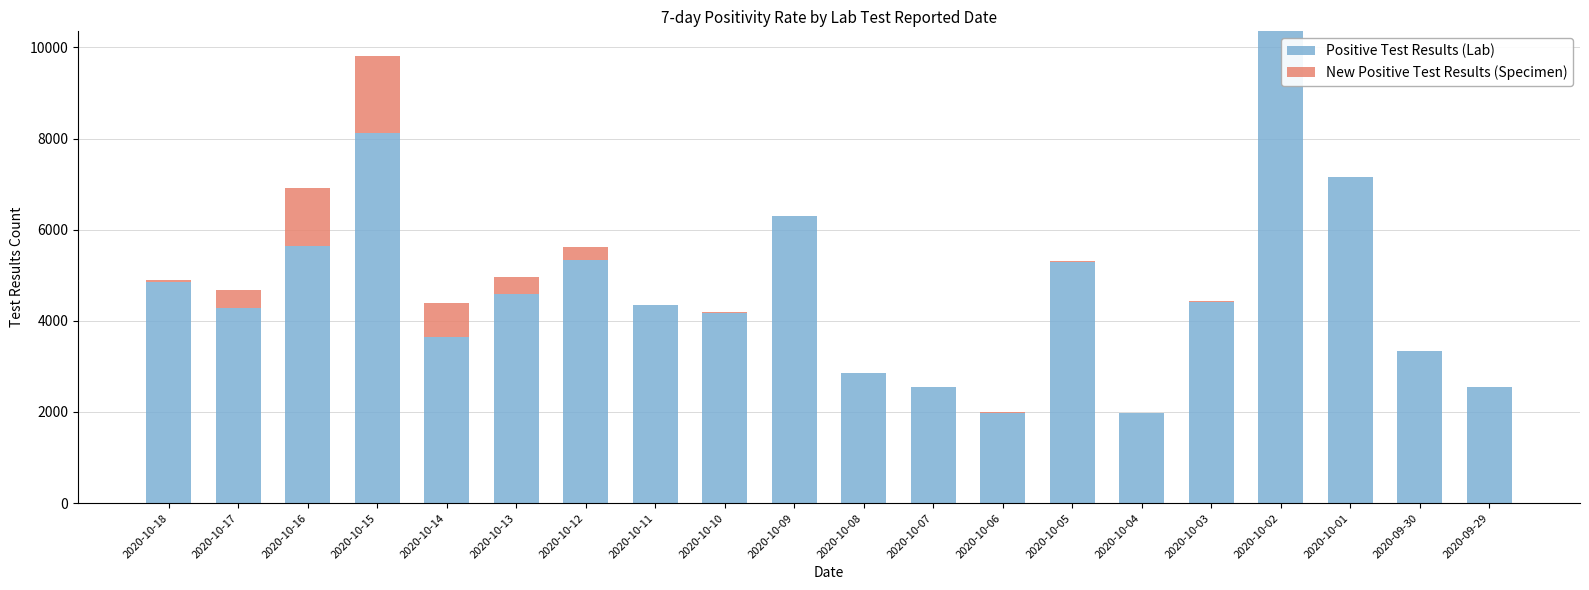

The value of Positive Test Results (Lab) at 2020-09-30 is 1689. True or false?

False